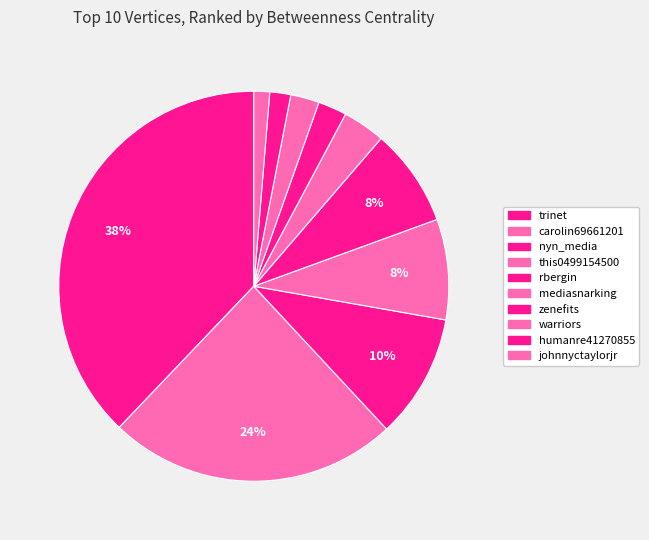

Count the number of slices in the pie.

10